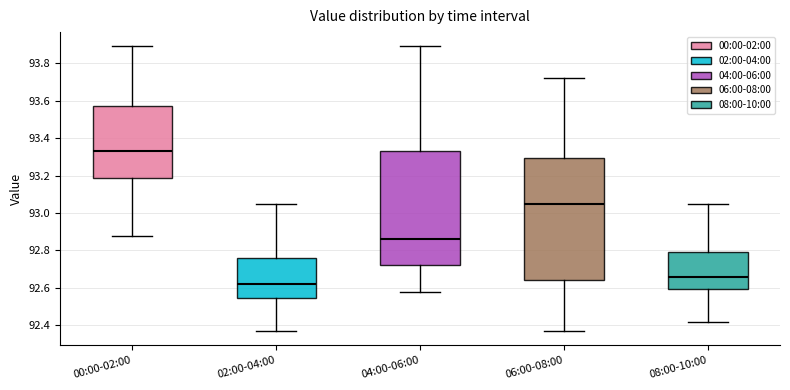

Where does the median line of the box for 02:00-04:00 sit on the y-axis? The values are not printed on the chart, so give them approximately, as read against the axis.

92.62